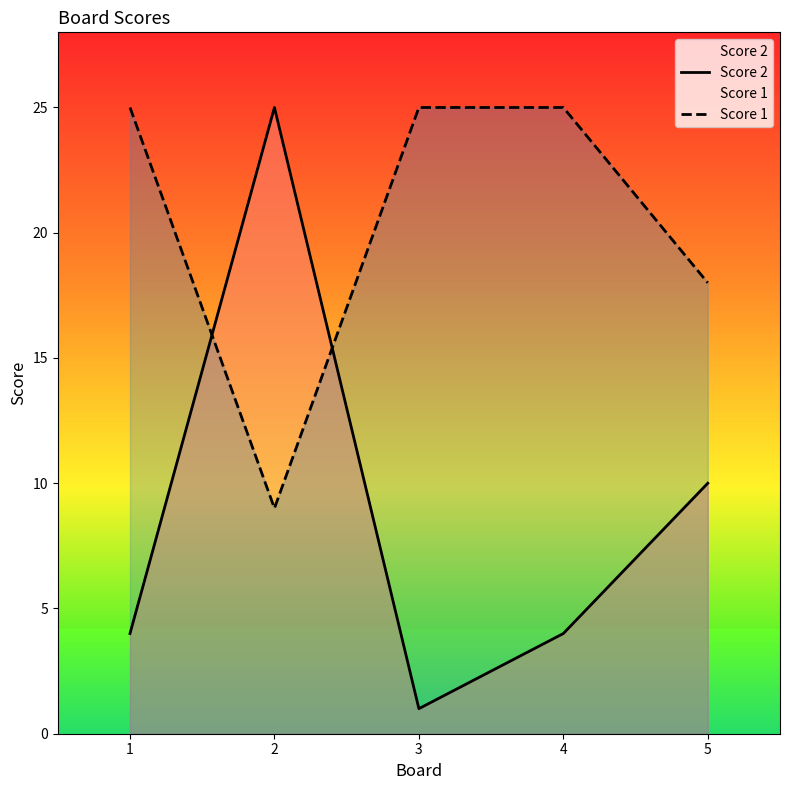

What is the total value across all series at 1?

29